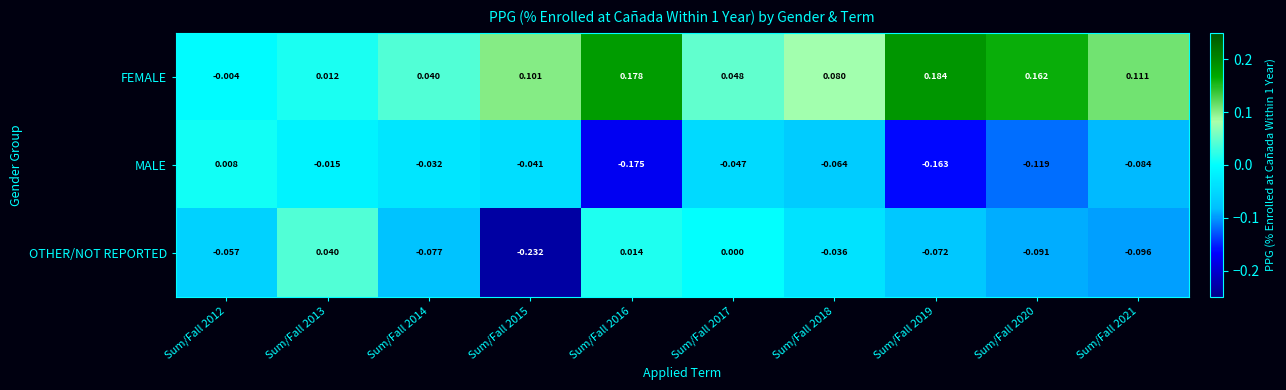

Between Sum/Fall 2012 and Sum/Fall 2014, which series saw the biggest shift?

FEMALE